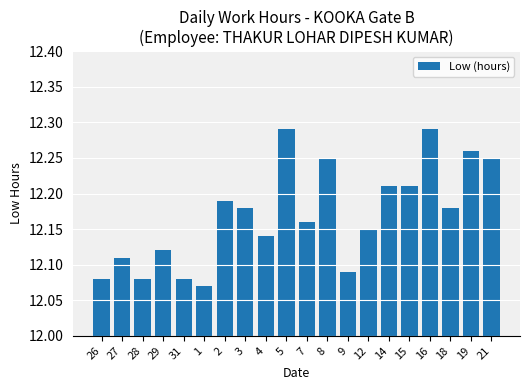

At which label is the value closest to 12?

1